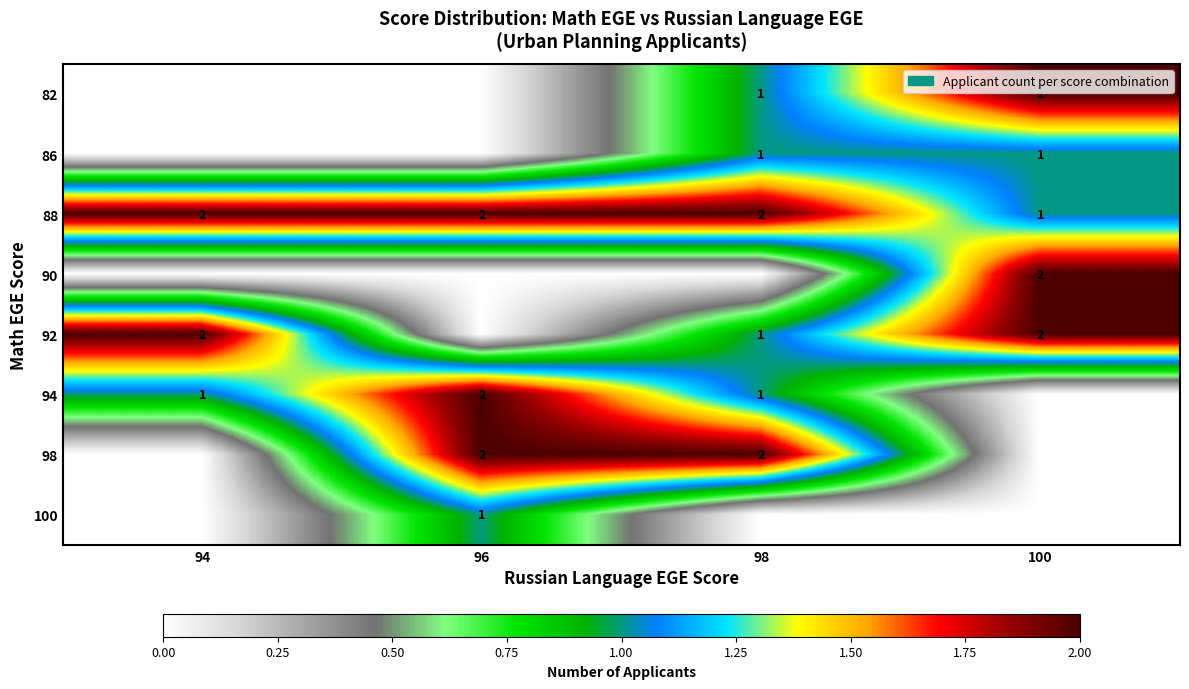

Is it true that 98 equals 2 at 96?

True